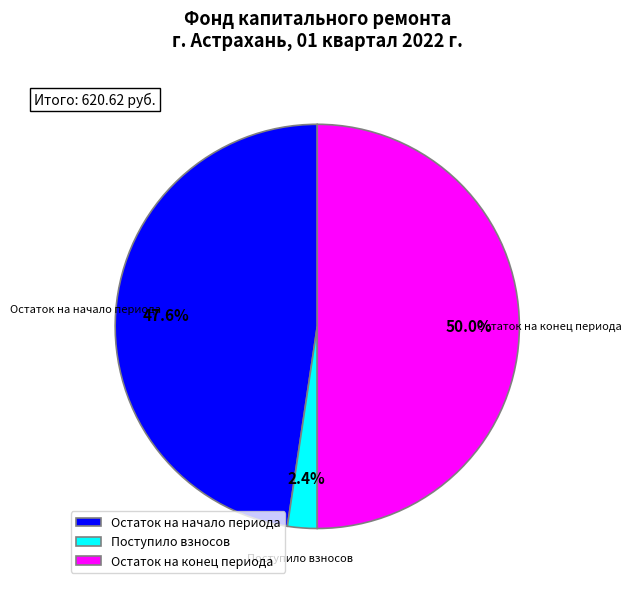

Count the number of slices in the pie.

3